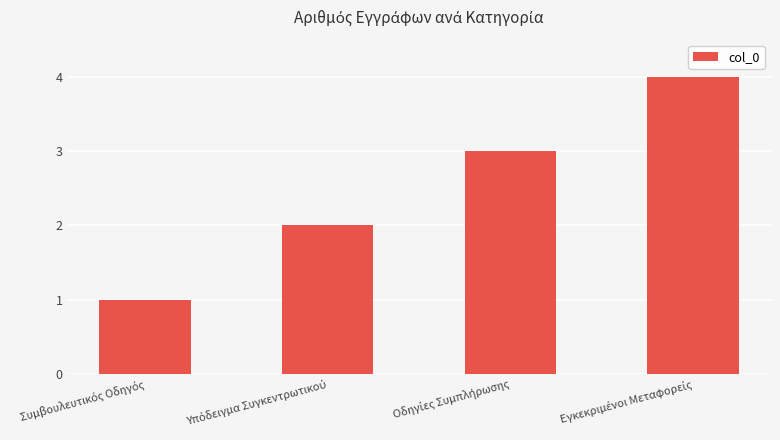

What is the maximum value shown in the chart?

4